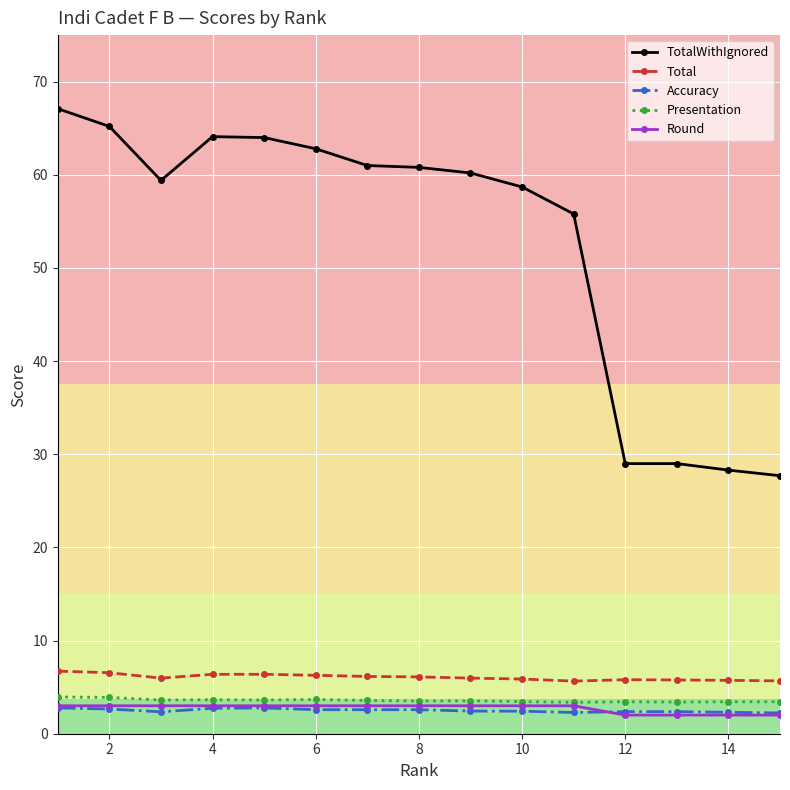

Count the number of categories in the chart.

15